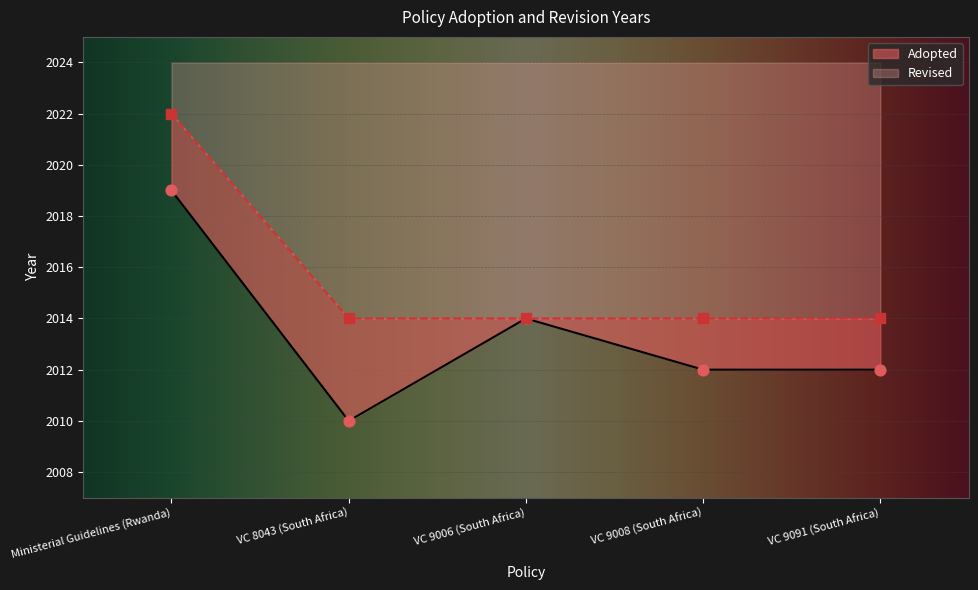

What is the ratio of the value at Ministerial Guidelines (Rwanda) to the value at VC 9006 (South Africa)?

1.0